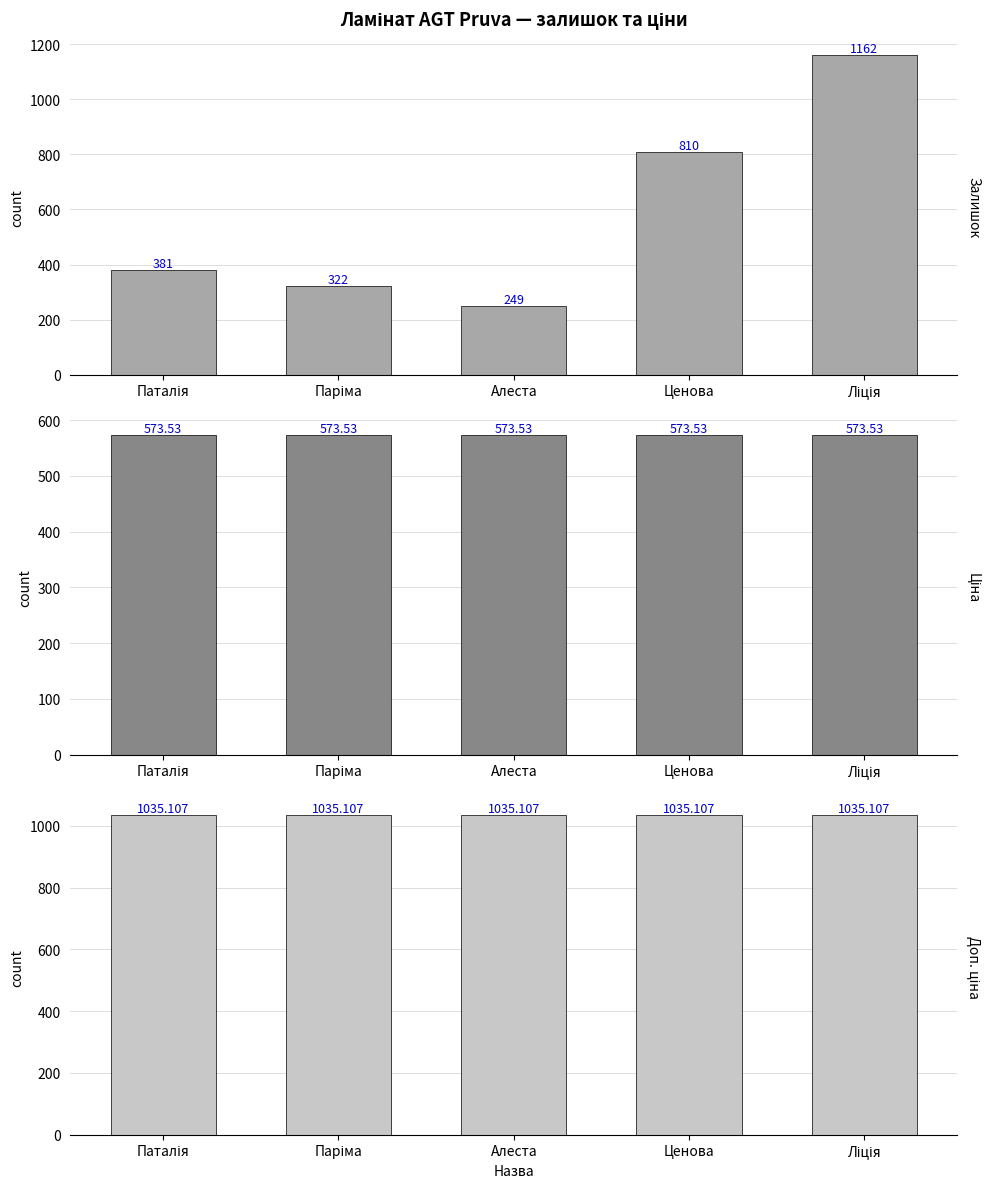

What is the total value across all series at Паталія?

1989.6